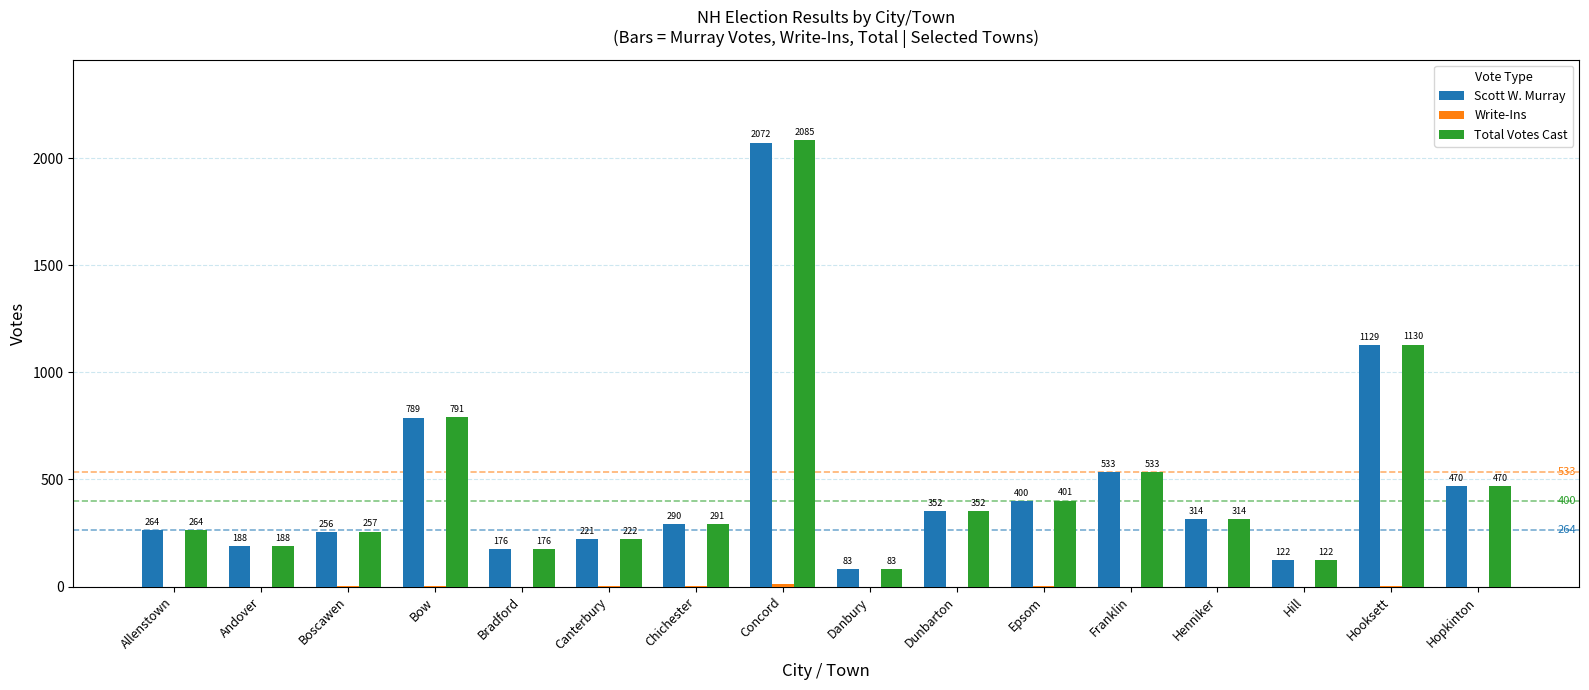

The value of Scott W. Murray at Hill is 122. True or false?

True